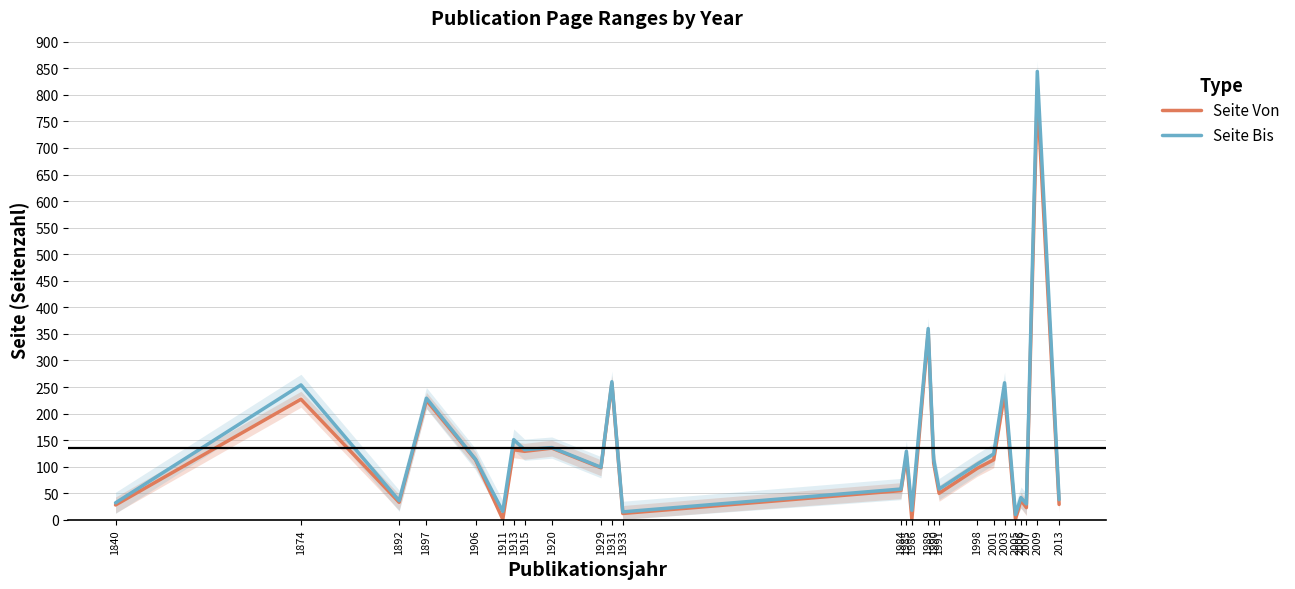

Read the Seite Von value at 1897, to the nearest 10.

220